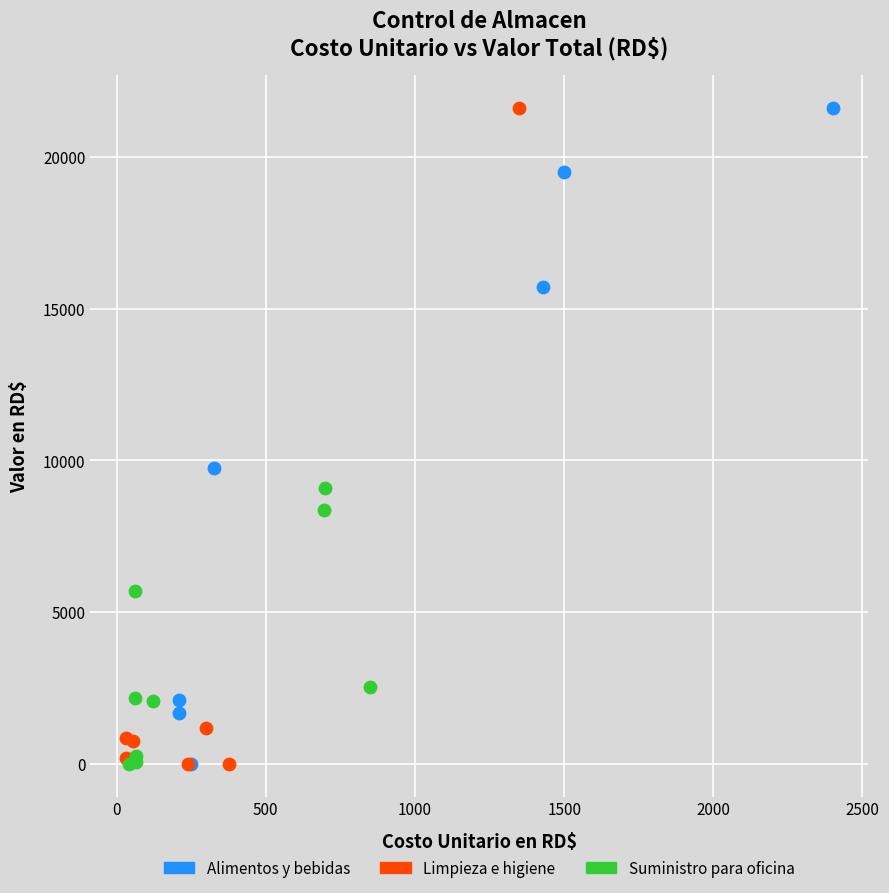

What are all the series names shown in the legend?

Alimentos y bebidas, Limpieza e higiene, Suministro para oficina